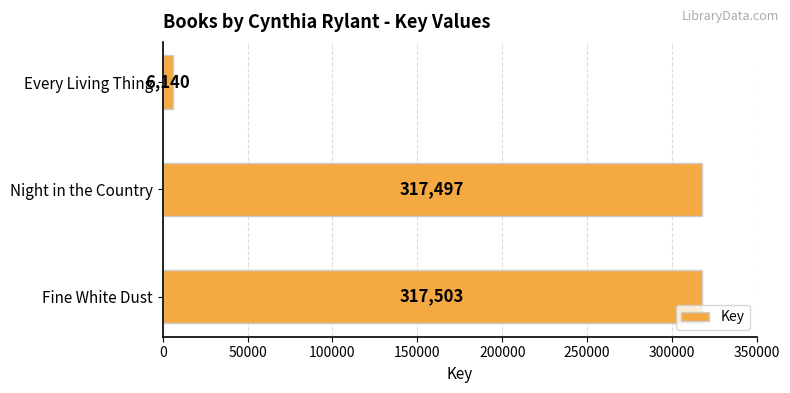

What is the change in value from Night in the Country to Every Living Thing?

-311357